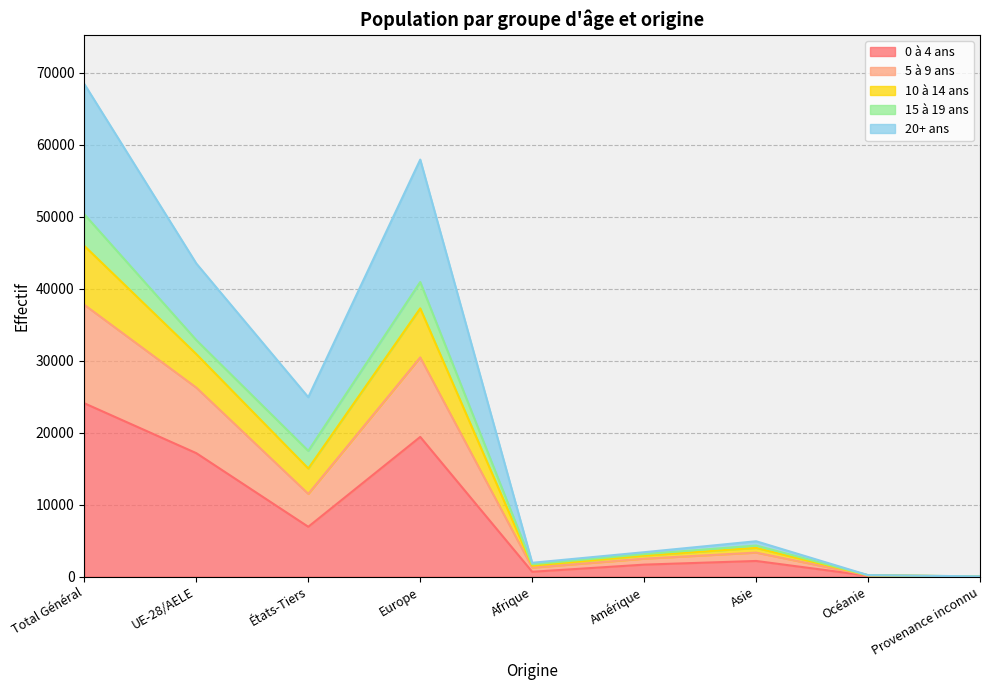

Which has a higher value, Afrique or États-Tiers?

États-Tiers